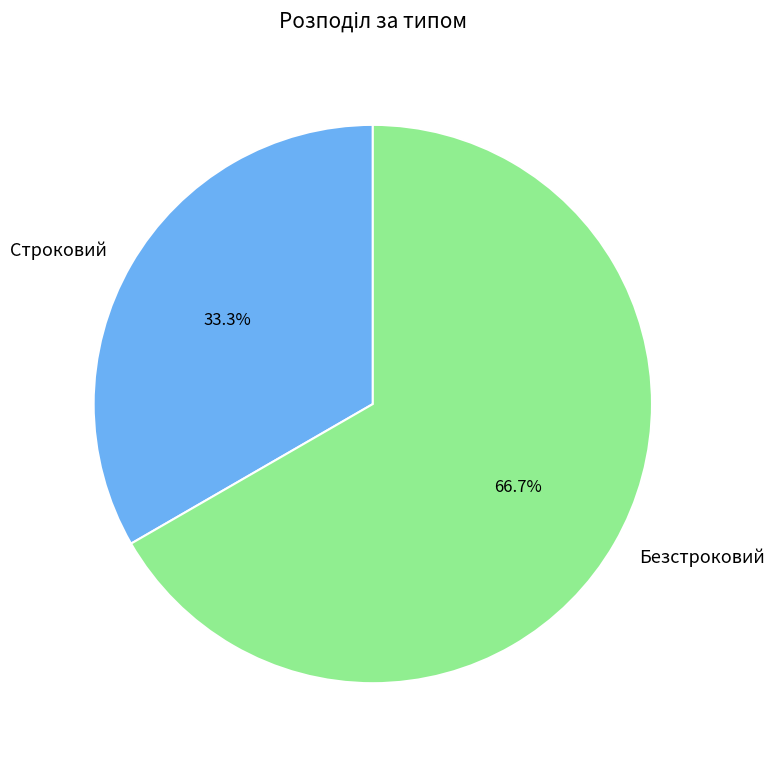

To the nearest percent, what portion does Строковий represent?

33%